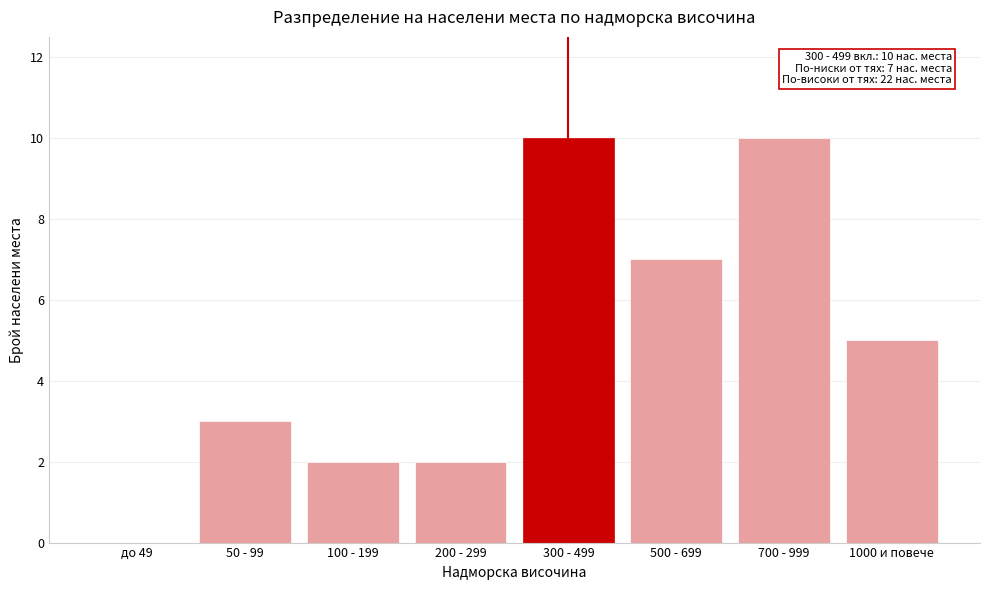

Reading right to left, transcribe all the data shown in this chart.

1000 и повече=5	700 - 999=10	500 - 699=7	300 - 499=10	200 - 299=2	100 - 199=2	50 - 99=3	до 49=0